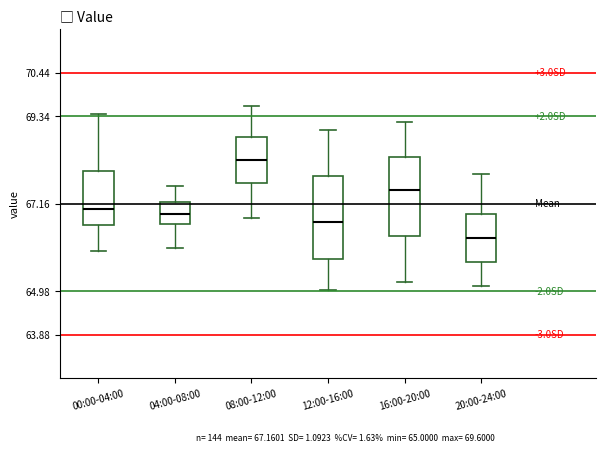

Where is the upper edge of the box for 12:00-16:00 on the y-axis? The values are not printed on the chart, so give them approximately, as read against the axis.

67.8